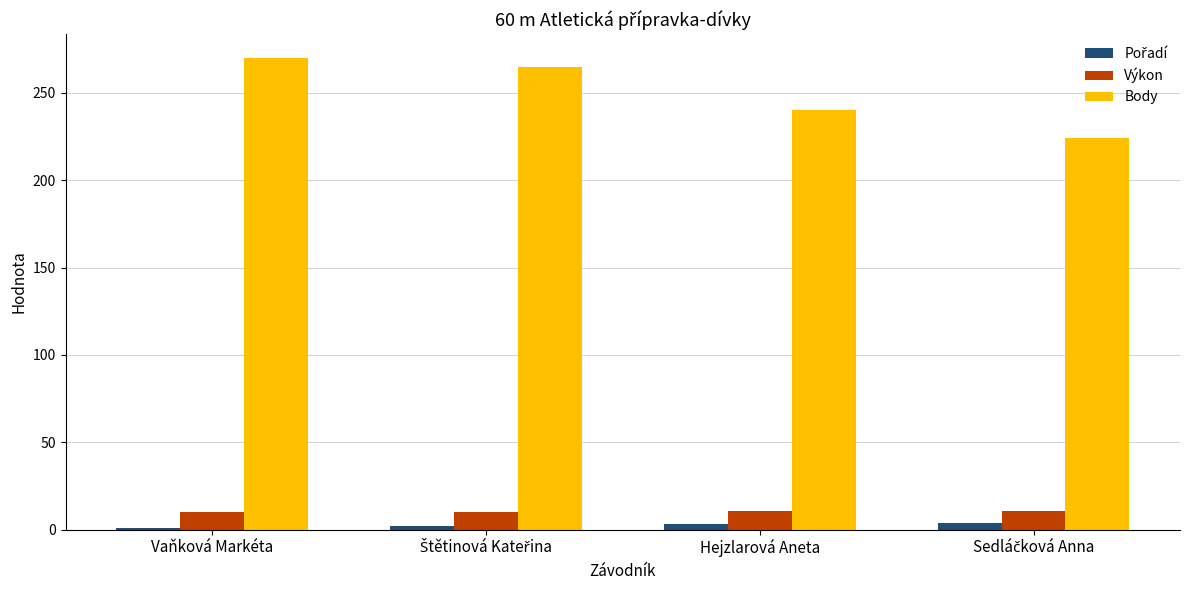

What is the sum of all Body values?

999.0